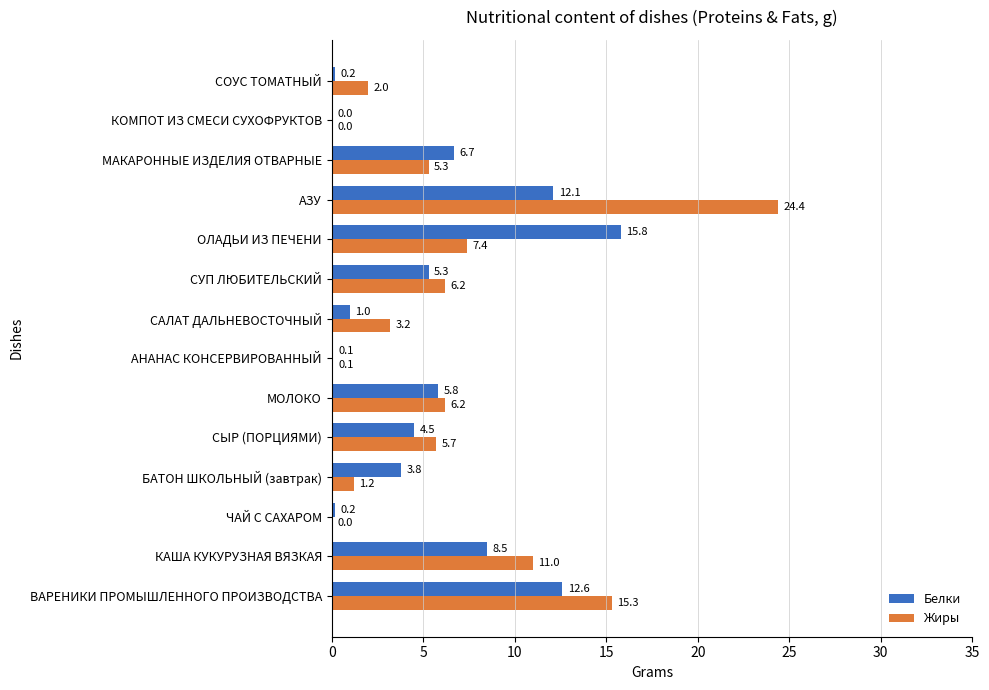

What is the sum of all Белки values?

76.6